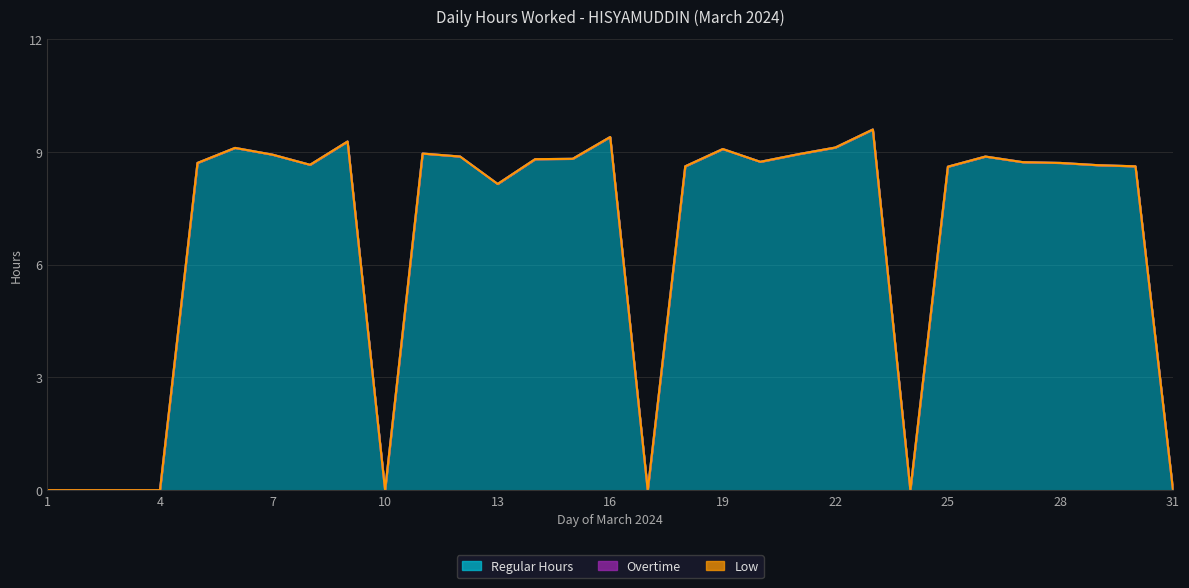

What are all the series names shown in the legend?

Regular Hours, Overtime, Low